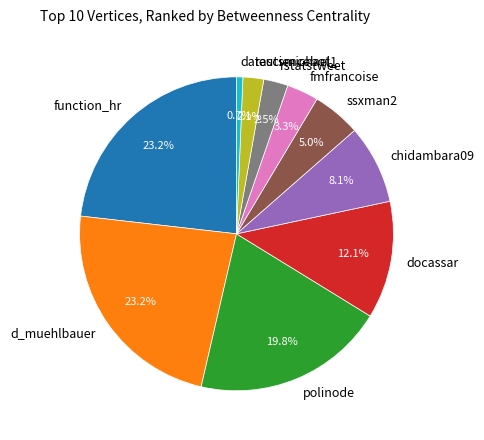

What is the total percentage of ssxman2 and polinode?

24.8%